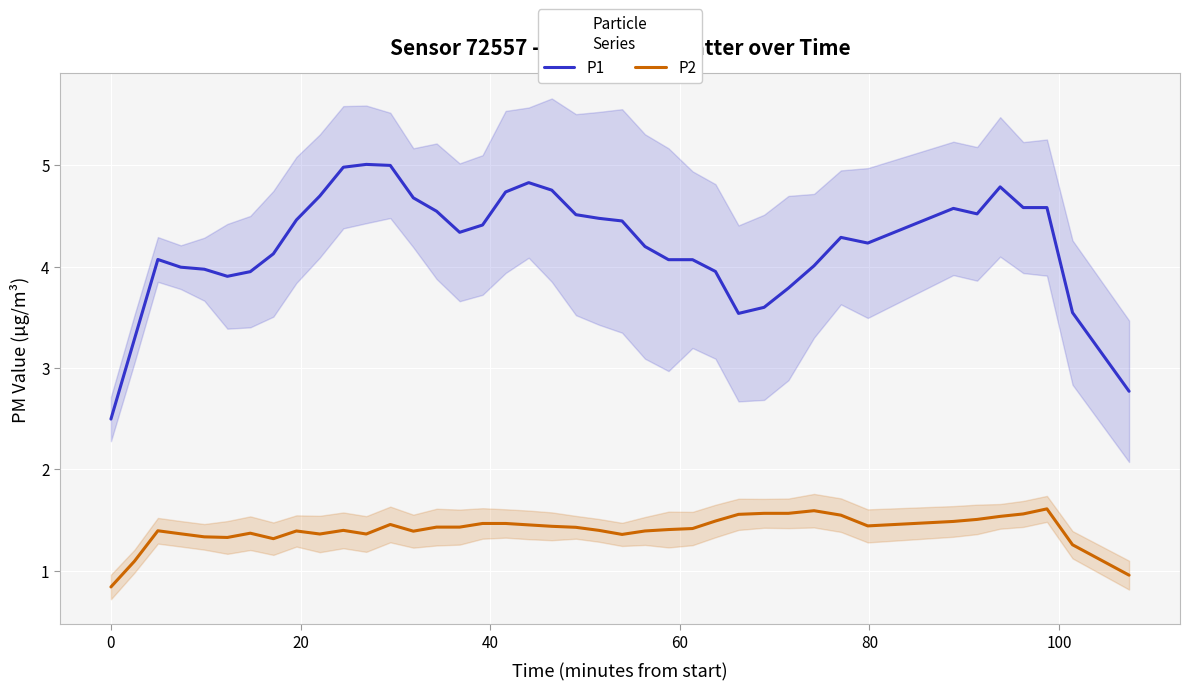

True or false: P2 and P1 cross at least once.

False